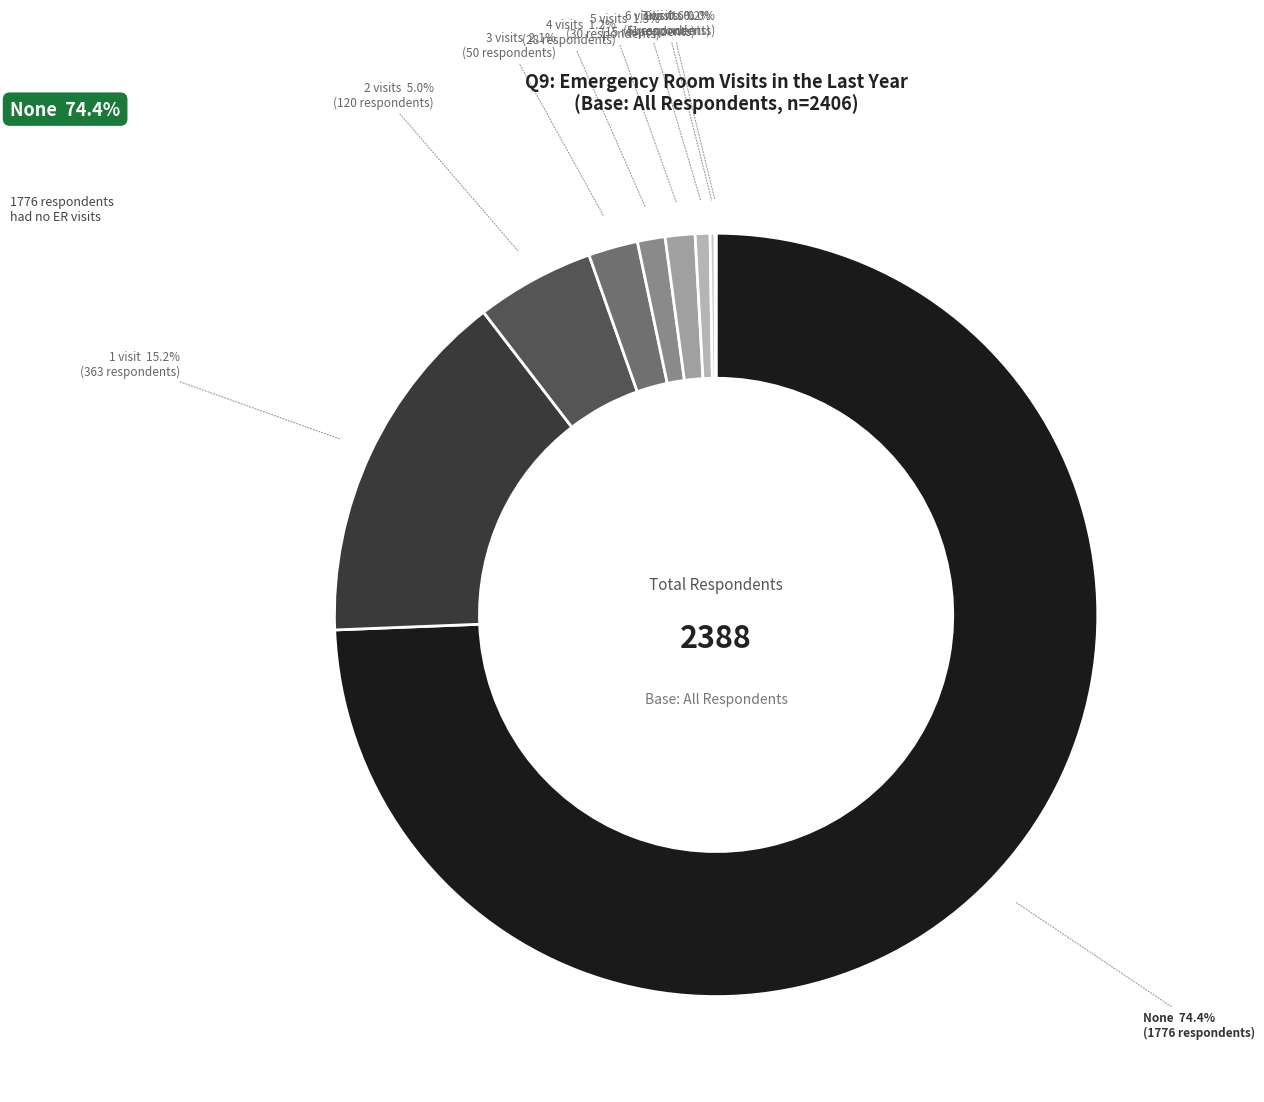

What is the largest slice in the pie chart?

None